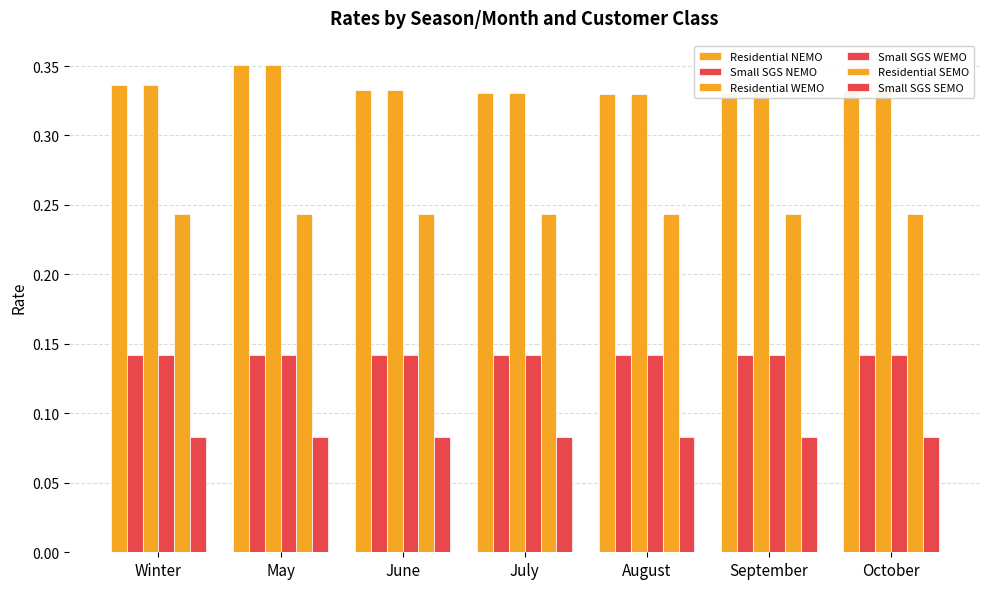

Count the number of categories in the chart.

7